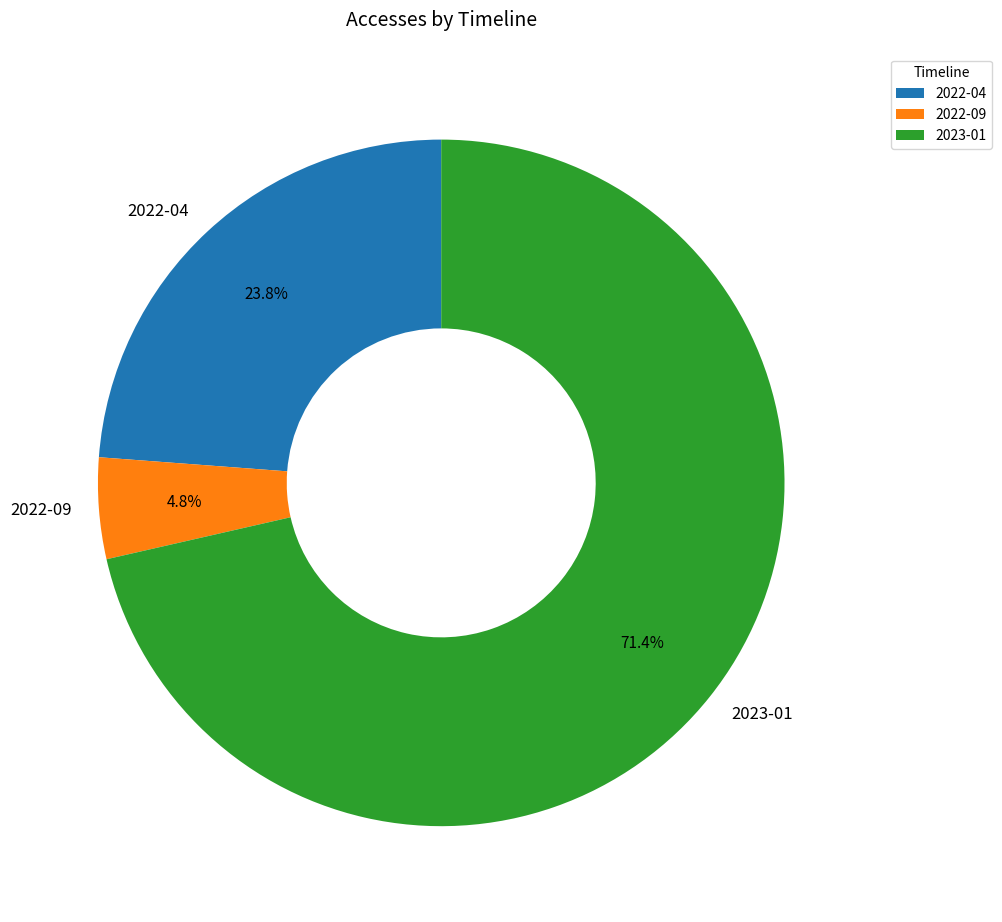

Approximately how many times larger is the value at 2023-01 compared to 2022-04?

3.0